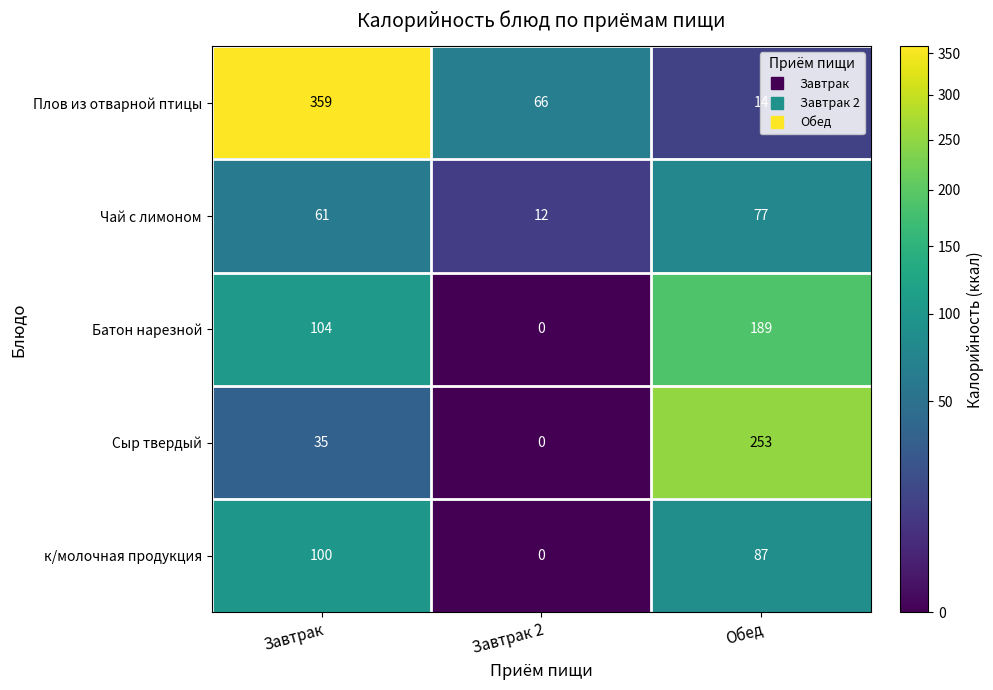

At which category is the sum across all series the highest?

Завтрак